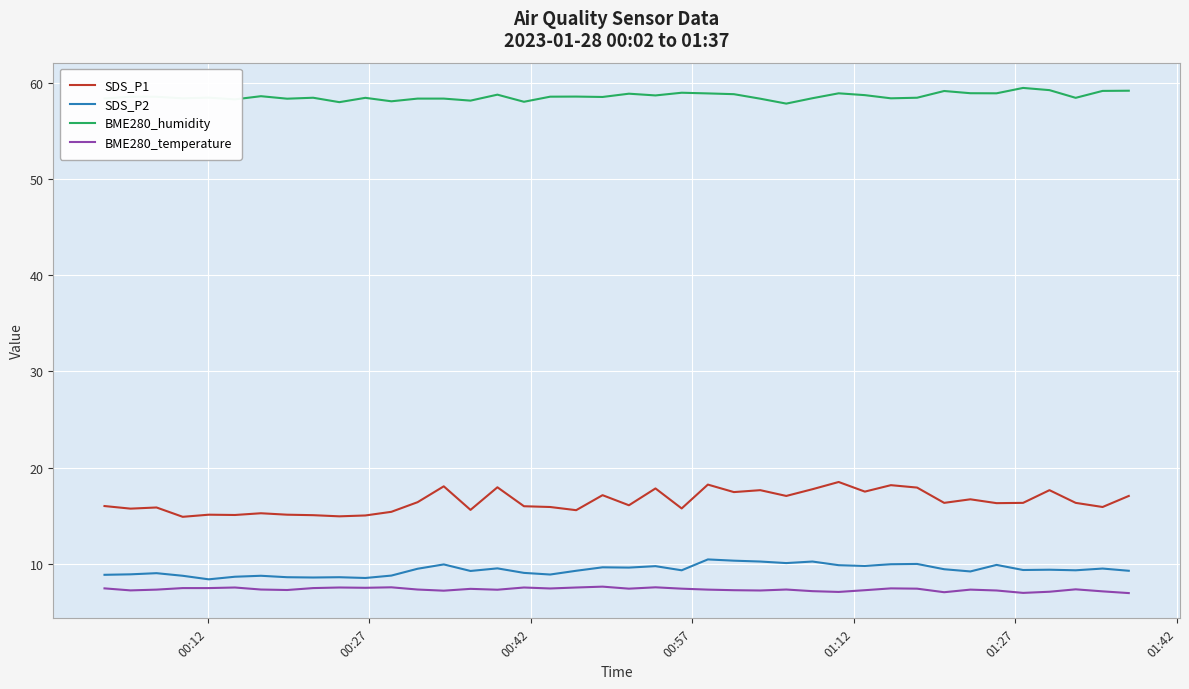

Which series has the largest range (max minus min)?

SDS_P1